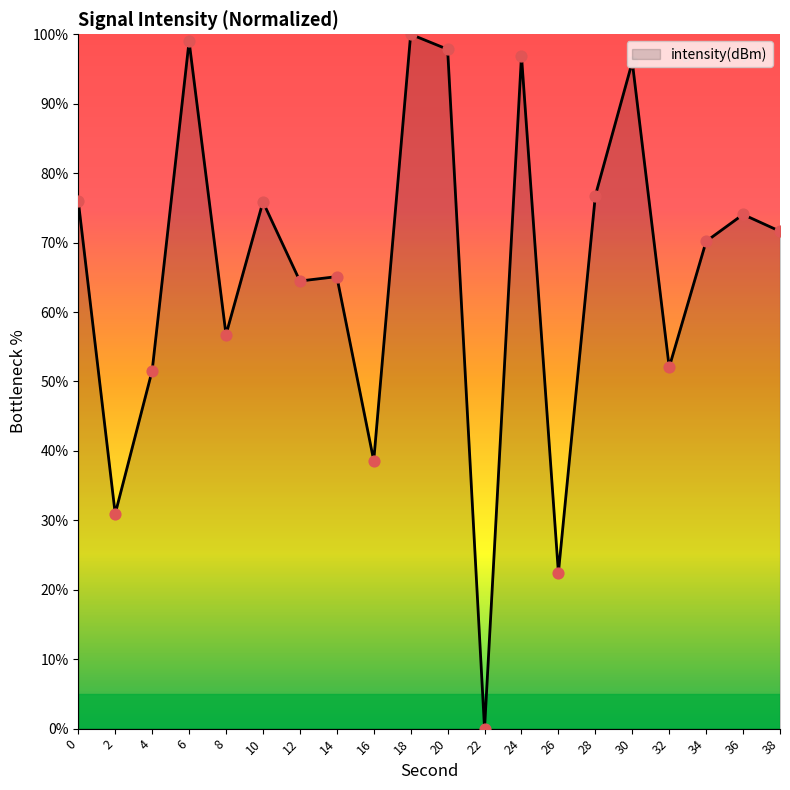

Between 18 and 28, which is larger?

18